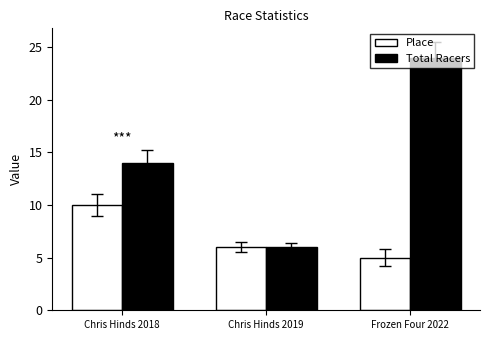

What is the label of the 2nd bar from the right?

Chris Hinds 2019